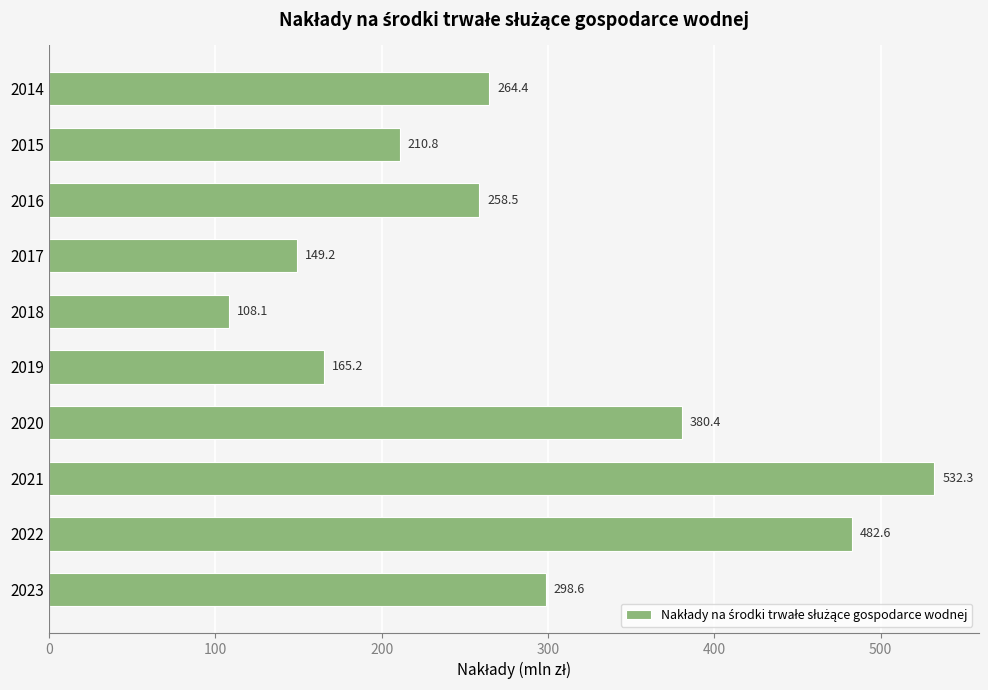

Reading top to bottom, transcribe all the data shown in this chart.

264.4	210.8	258.5	149.2	108.1	165.2	380.4	532.3	482.6	298.6